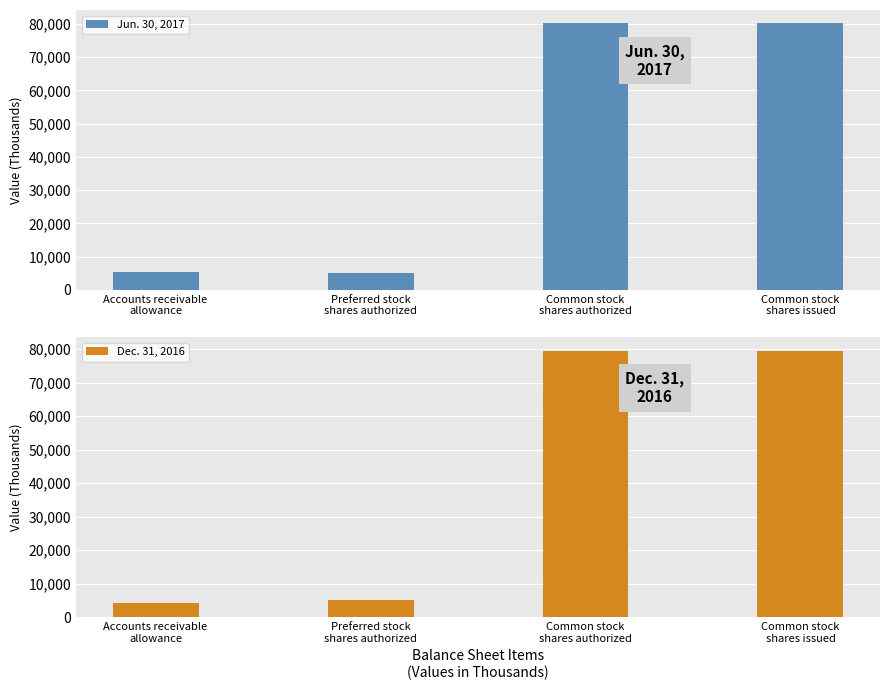

What is the value of the Jun. 30, 2017 bar at the 4th from the left?

80144